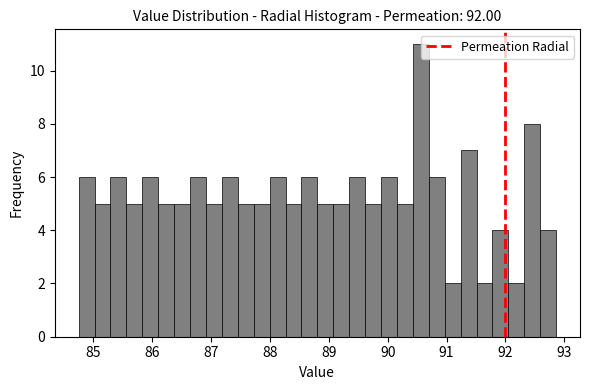

Read against the x-axis, roughly where is the centre of the tallest bar?

90.6